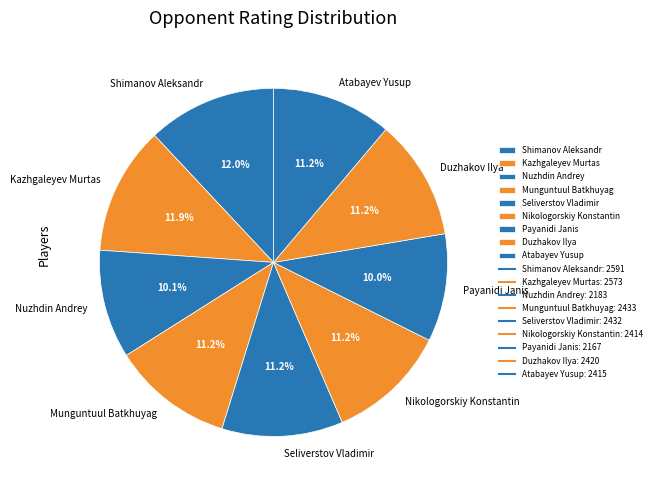

How much of the chart is everything except Seliverstov Vladimir?

88.8%